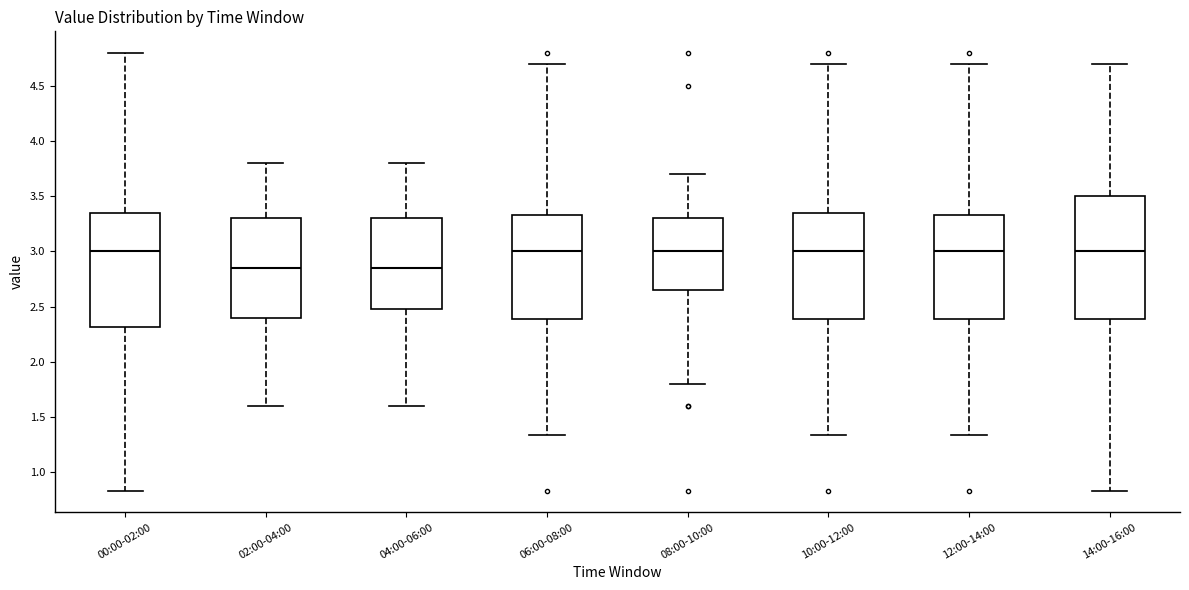

Reading left to right, read every box against the y-axis: the position of its median line, the range the box covers, and the ends of its whiskers. The values are not printed on the chart, so give them approximately, as read against the axis.

00:00-02:00: median 3.00, box 2.30 to 3.35, whiskers 0.85 to 4.80
02:00-04:00: median 2.85, box 2.40 to 3.30, whiskers 1.60 to 3.80
04:00-06:00: median 2.85, box 2.50 to 3.30, whiskers 1.60 to 3.80
06:00-08:00: median 3.00, box 2.40 to 3.35, whiskers 1.35 to 4.70
08:00-10:00: median 3.00, box 2.65 to 3.30, whiskers 1.80 to 3.70
10:00-12:00: median 3.00, box 2.40 to 3.35, whiskers 1.35 to 4.70
12:00-14:00: median 3.00, box 2.40 to 3.35, whiskers 1.35 to 4.70
14:00-16:00: median 3.00, box 2.40 to 3.50, whiskers 0.85 to 4.70